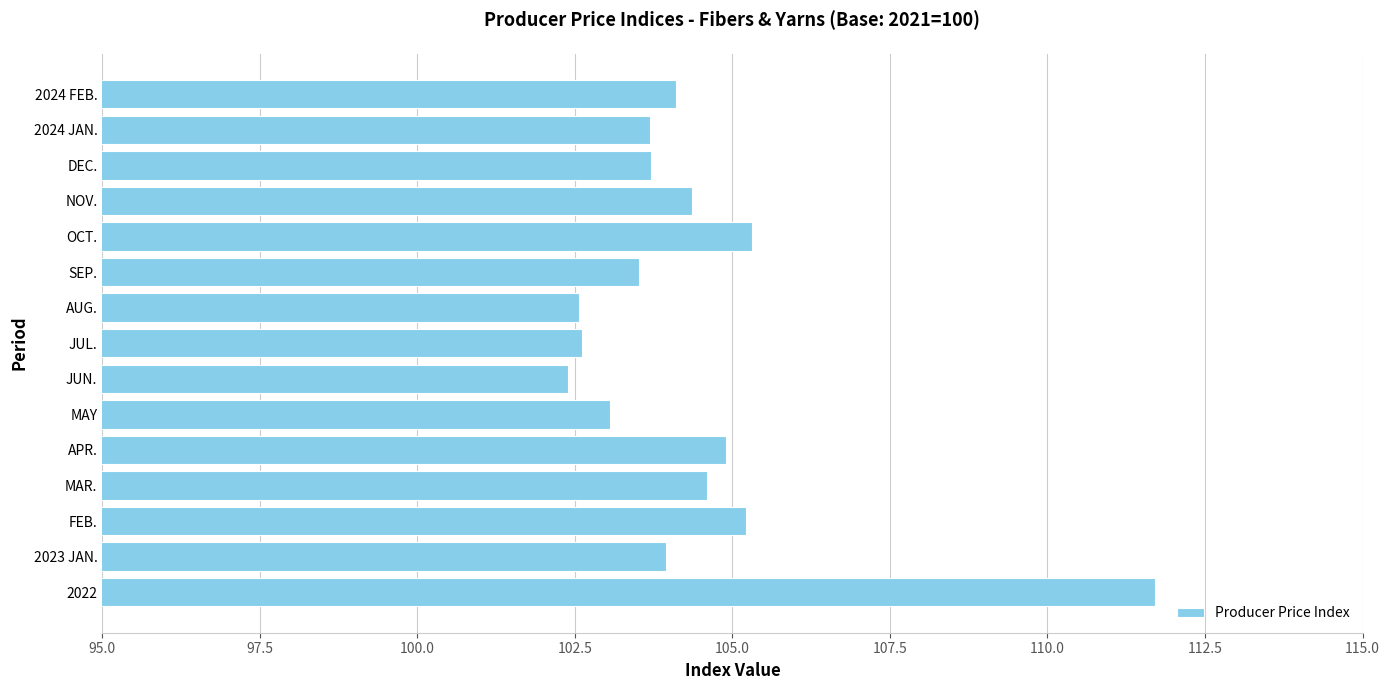

The value at MAY is 160.0. True or false?

False